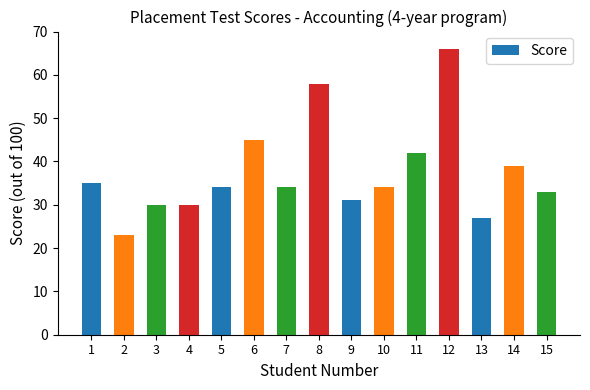

What is the difference between the maximum and minimum values?

43